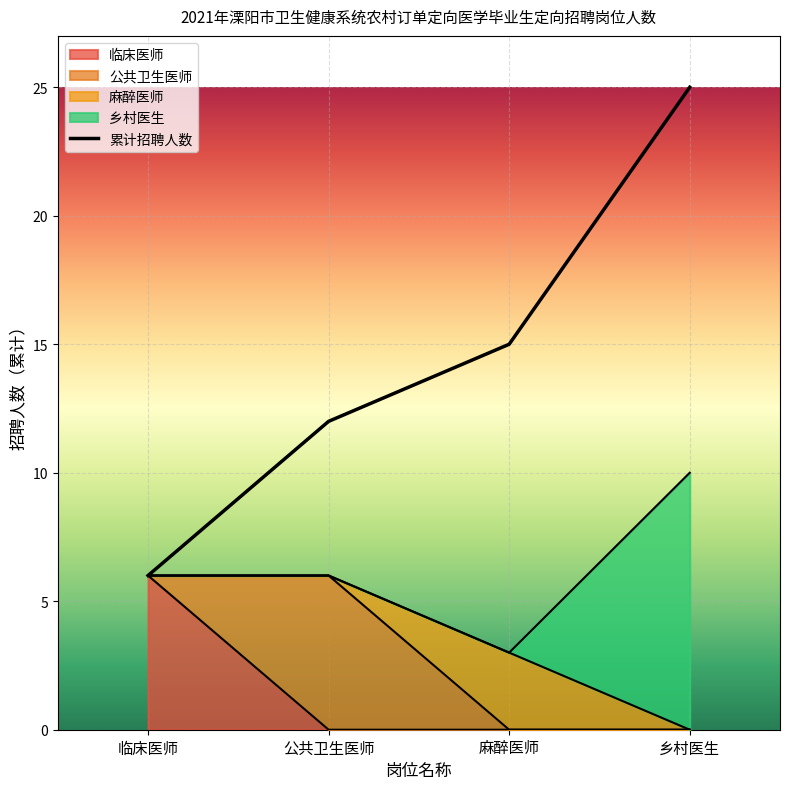

Rank the categories by value from highest to lowest.

乡村医生, 麻醉医师, 公共卫生医师, 临床医师